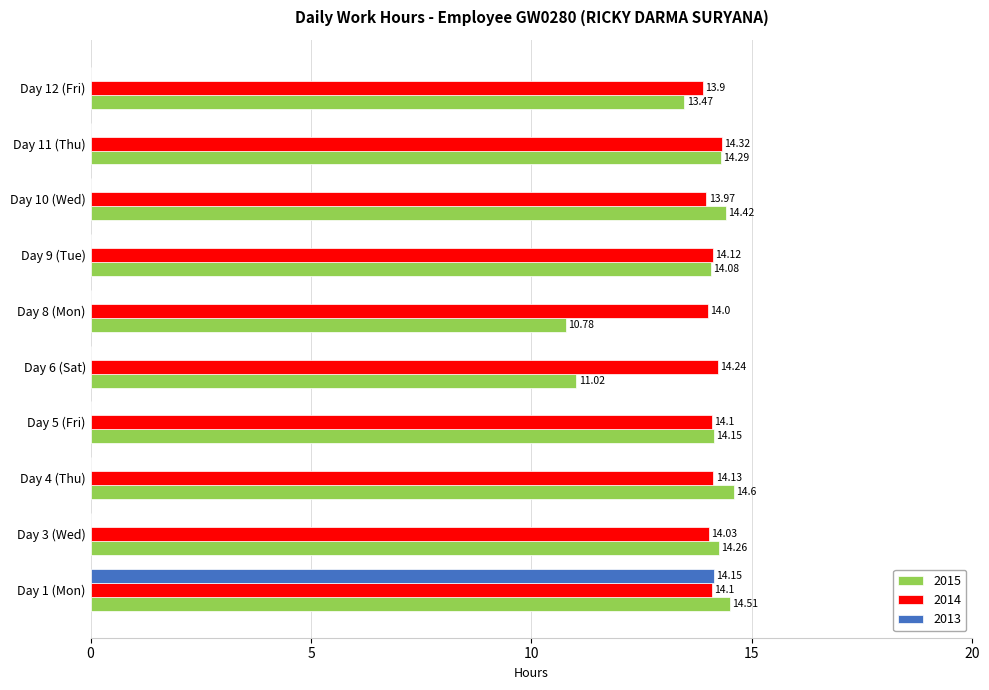

What is the total value across all series at Day 8 (Mon)?

24.8